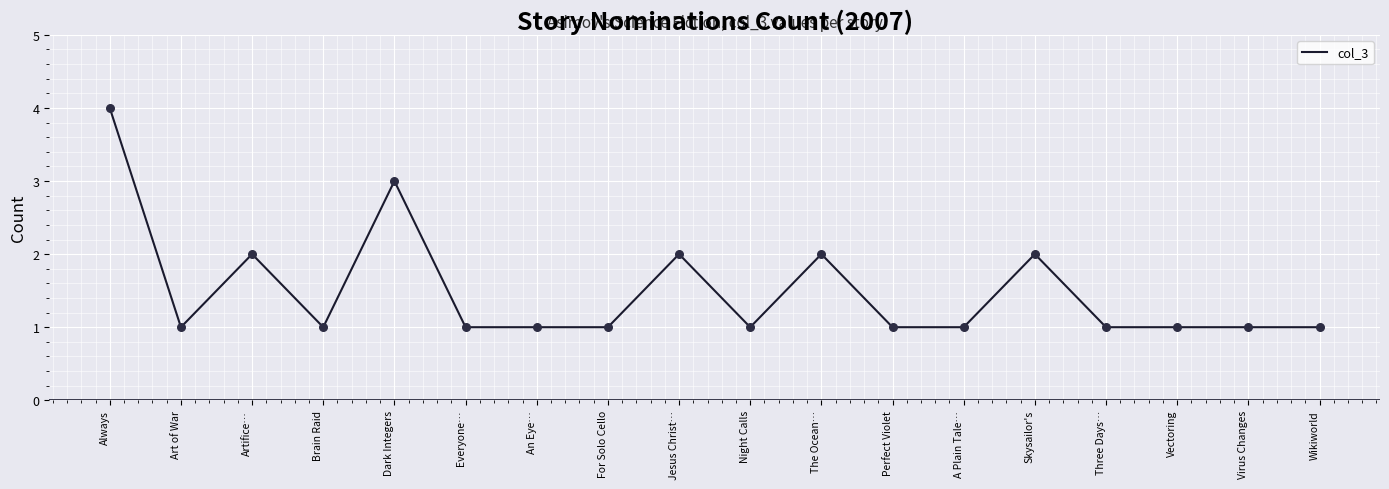

Approximately how many times larger is the value at Vectoring compared to Virus Changes?

1.0